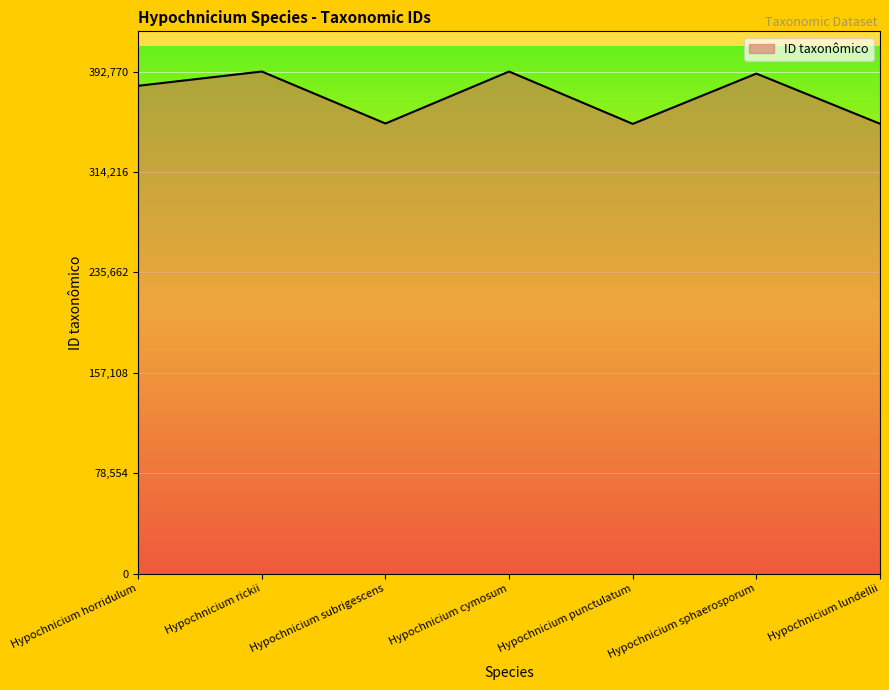

Where is the data nearest to the value 372297?

Hypochnicium horridulum